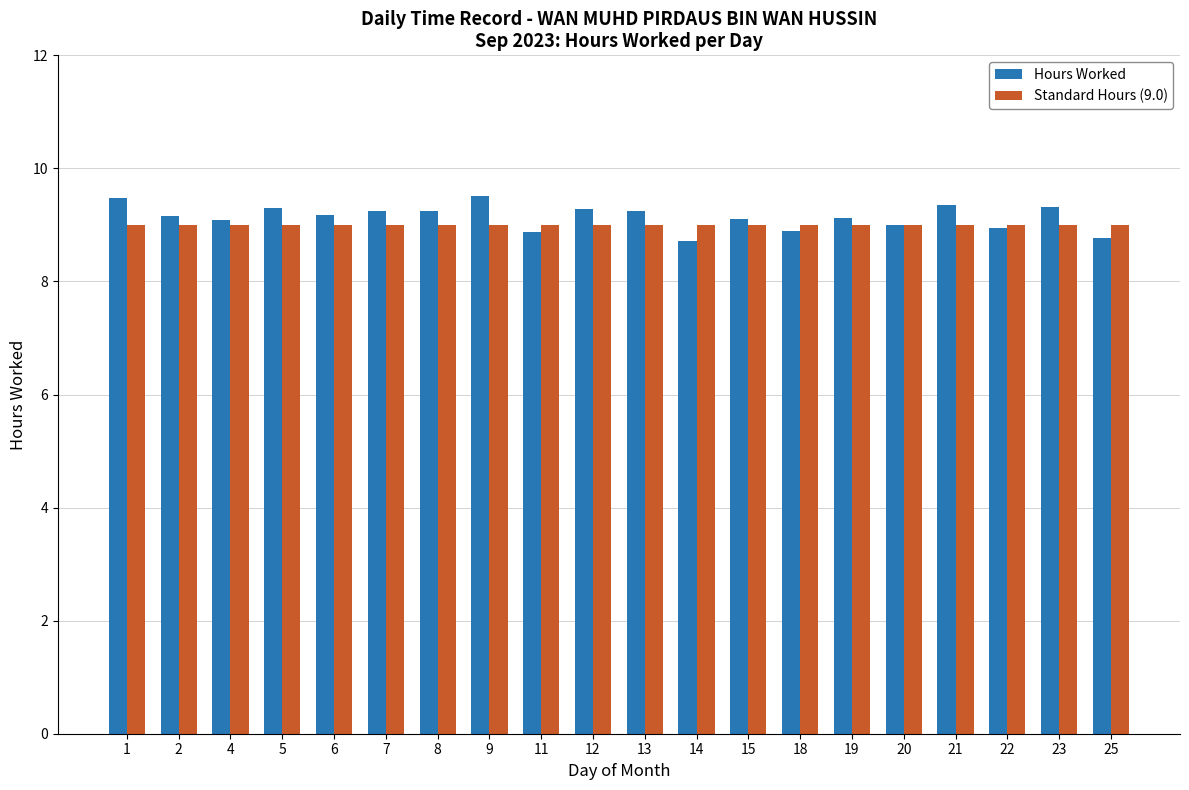

What is the highest value of the Standard Hours (9.0) series?

9.0